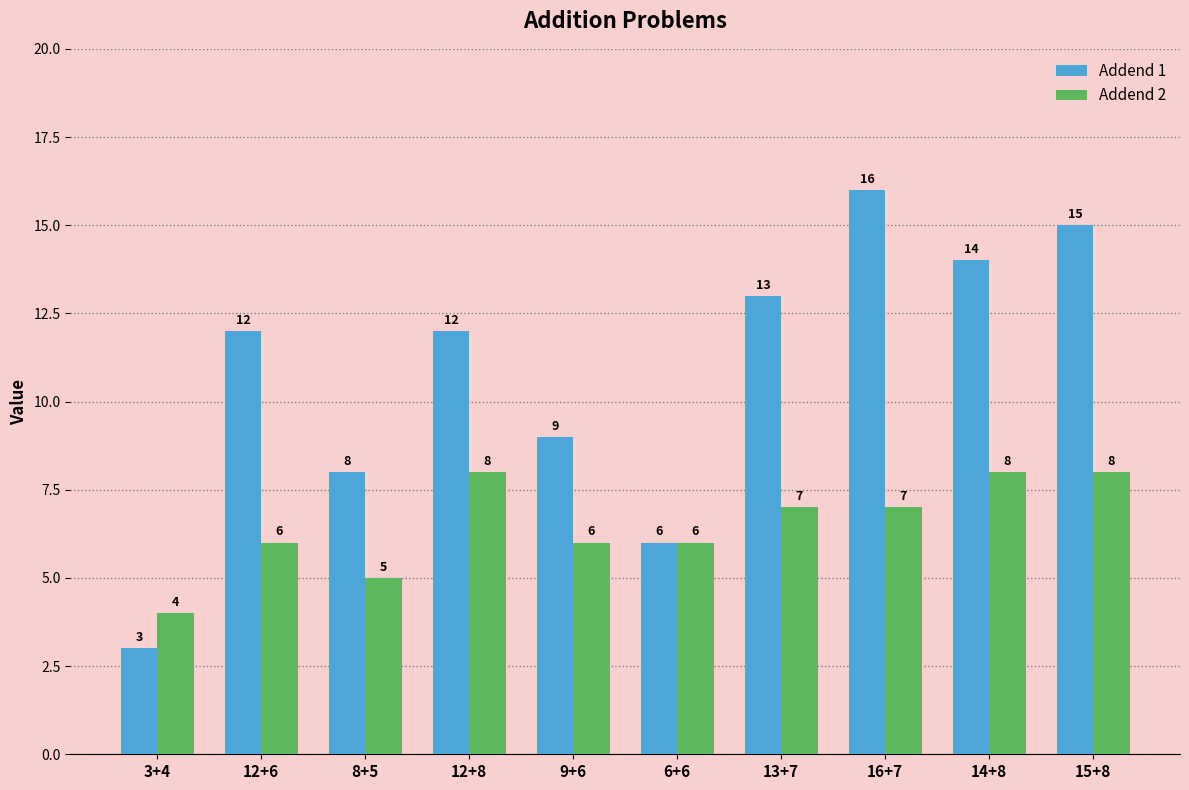

What are all the series names shown in the legend?

Addend 1, Addend 2